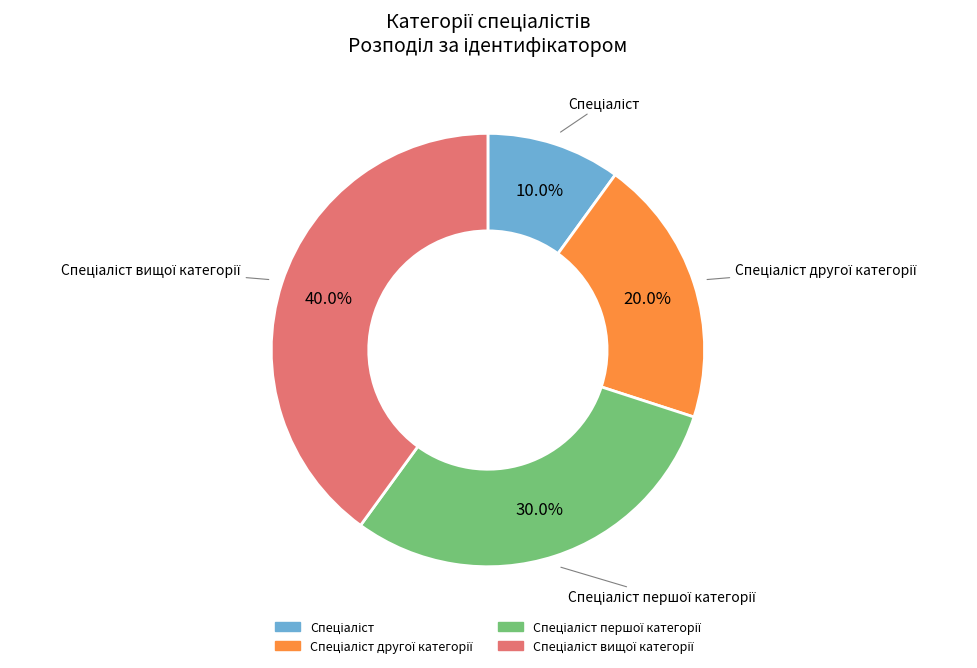

Does any single category account for the majority?

No